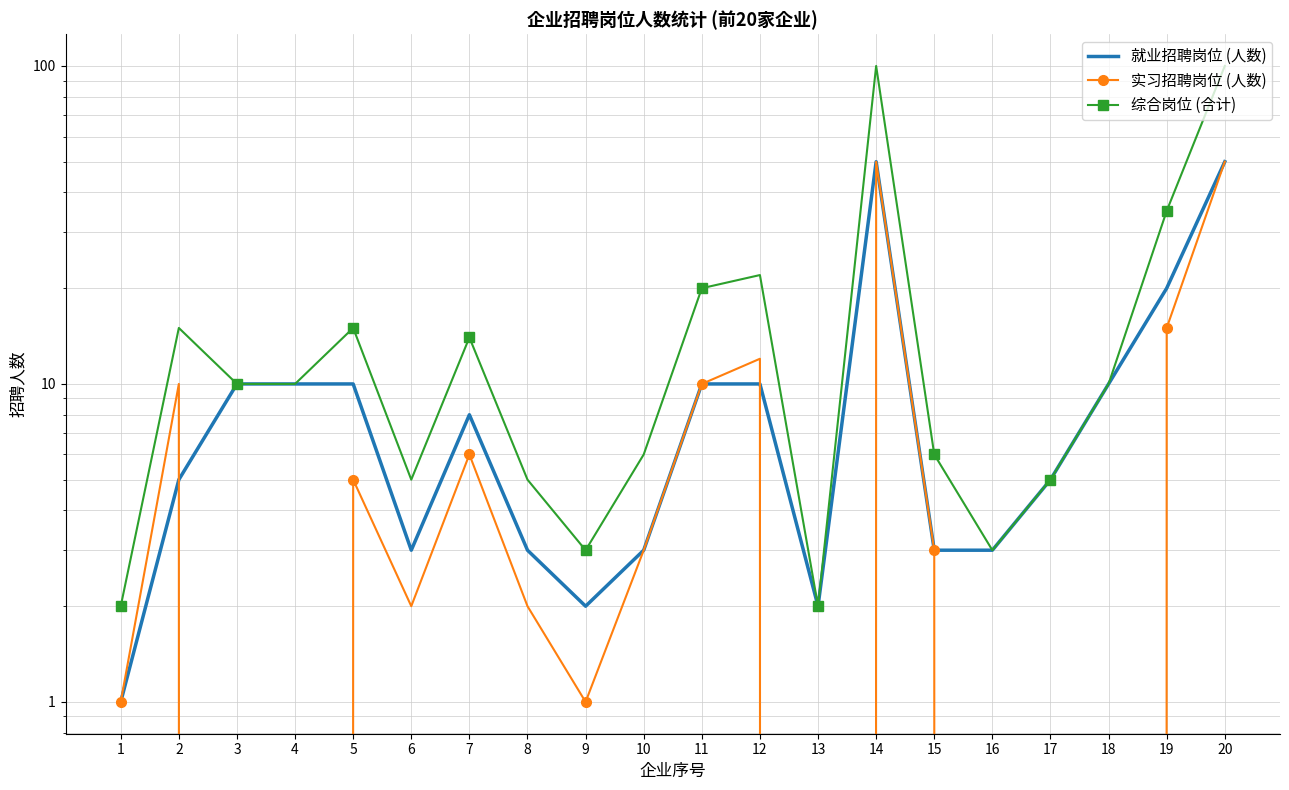

How many lines are shown in the chart?

3